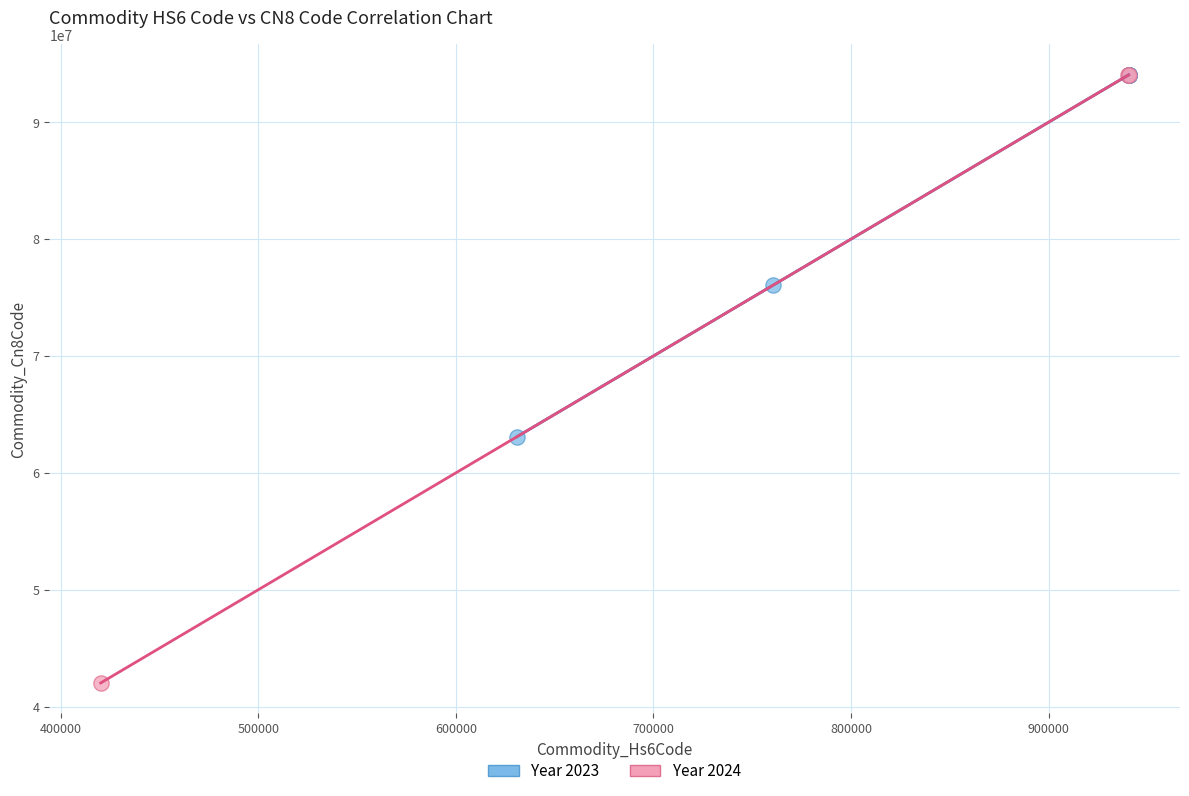

Which series reaches the minimum Y coordinate?

Year 2024